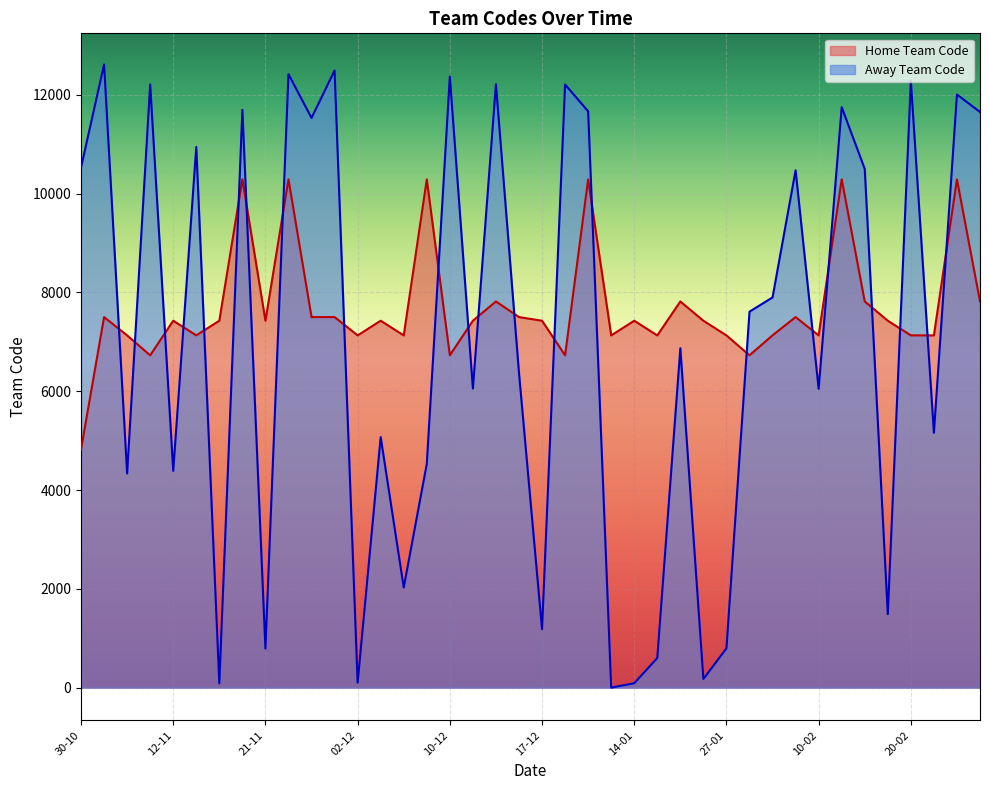

What is the difference between the Away Team Code values at 06-11 and 11-12?

6558